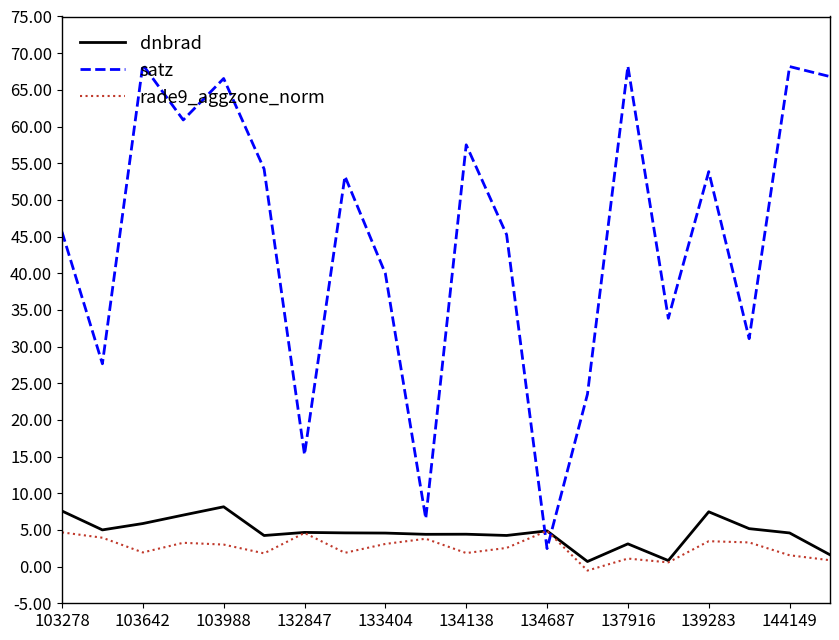

Which series has the largest range (max minus min)?

satz